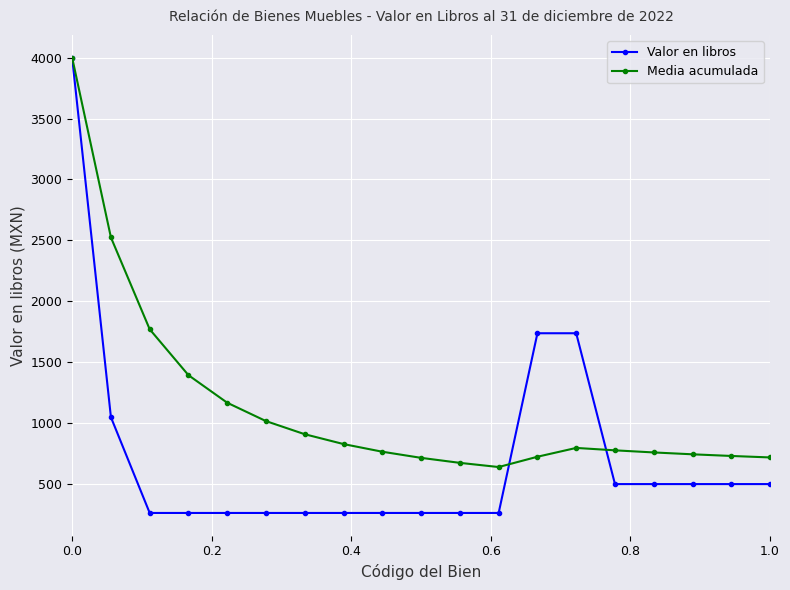

How many values in the Valor en libros series exceed 263?

9